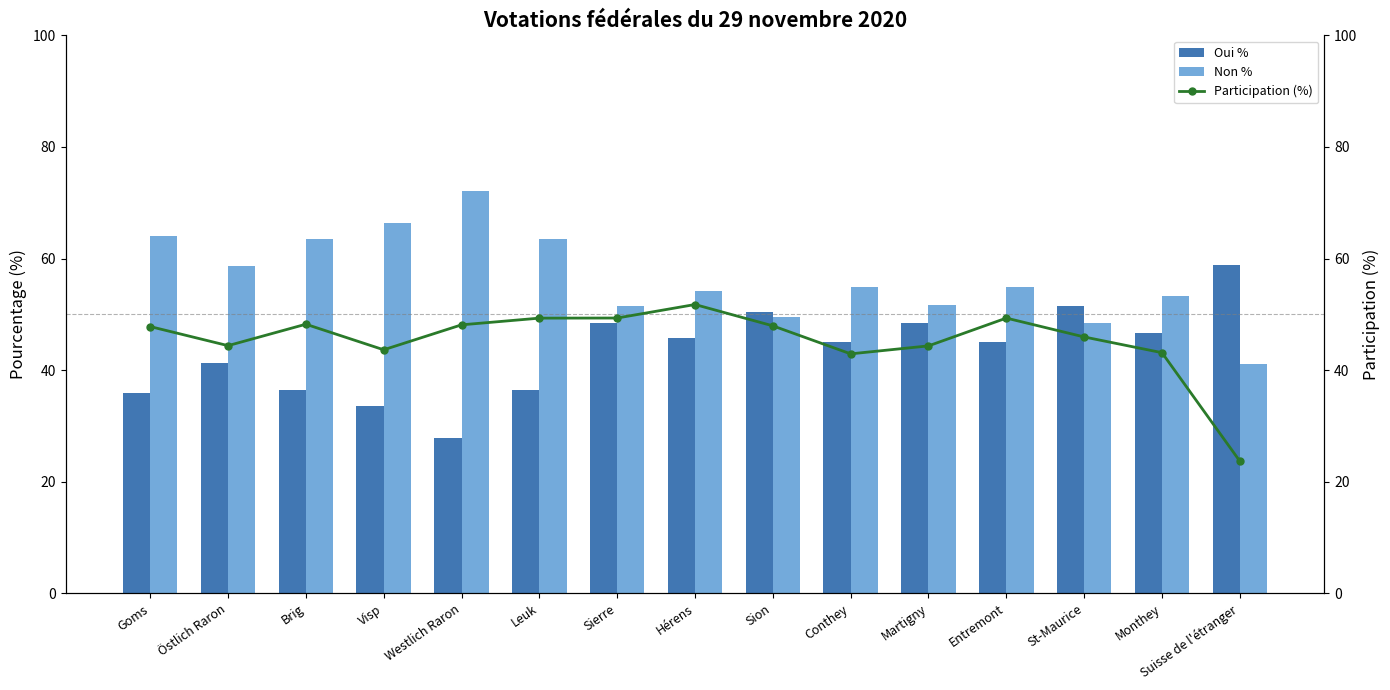

Which category has the lowest value across all series?

Suisse de l'étranger